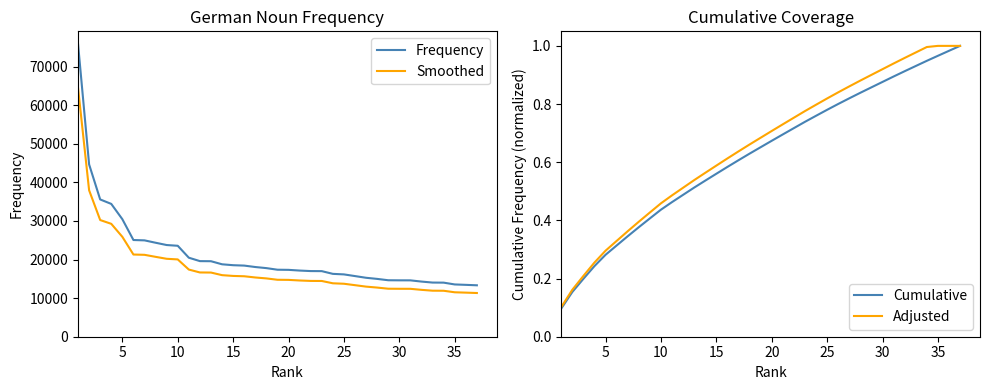

True or false: Adjusted and Smoothed intersect in this chart.

False